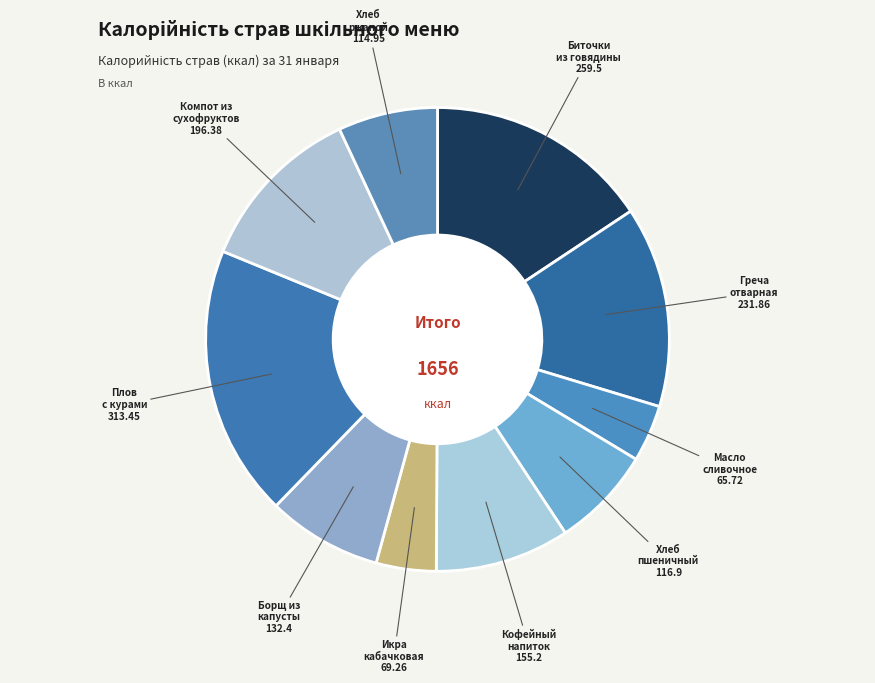

How many segments does this pie chart have?

10